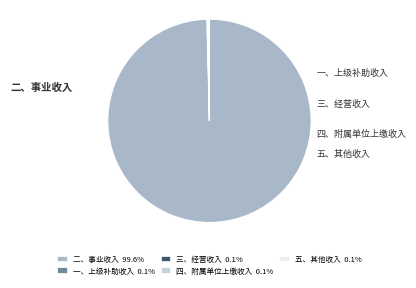

Is 二、事业收入 99.6% the majority of the pie?

Yes